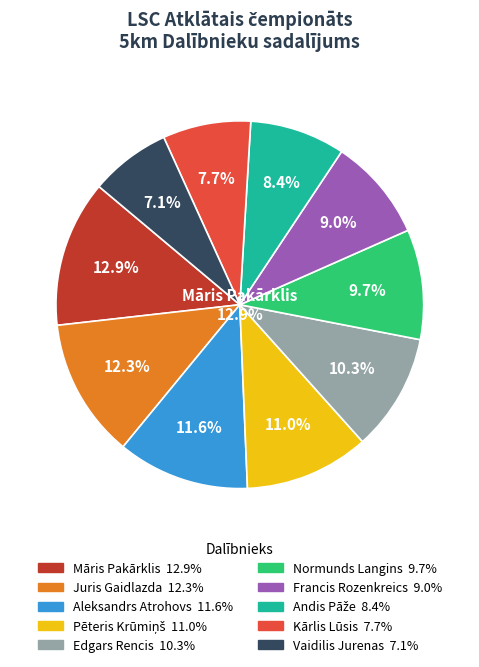

Does Edgars Rencis account for over 50% of the chart?

No